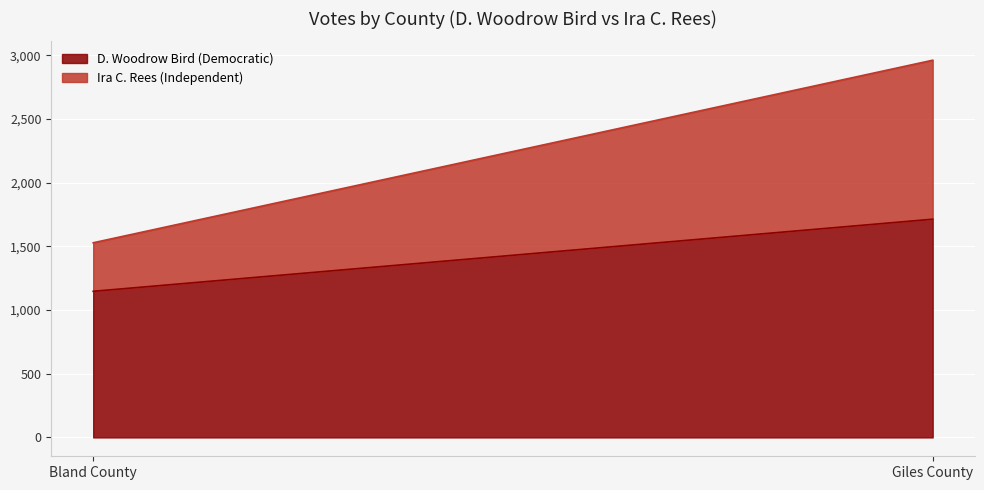

Reading left to right, transcribe all the data shown in this chart.

D. Woodrow Bird (Democratic): 1147	1713
Ira C. Rees (Independent): 381	1248